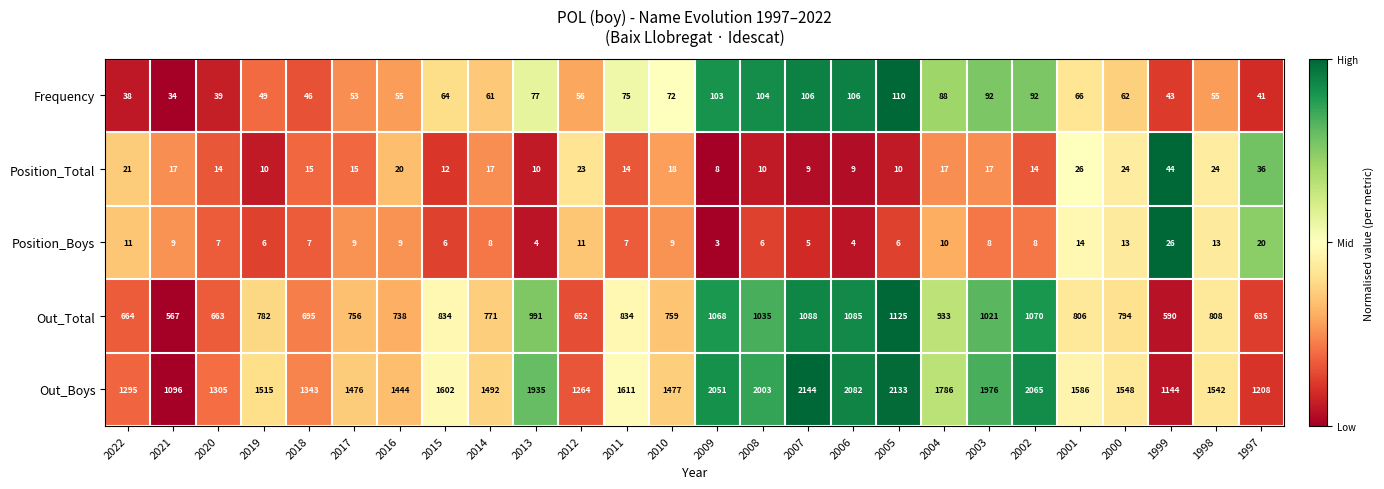

Is it true that Out_Boys equals 1586 at 2001?

True